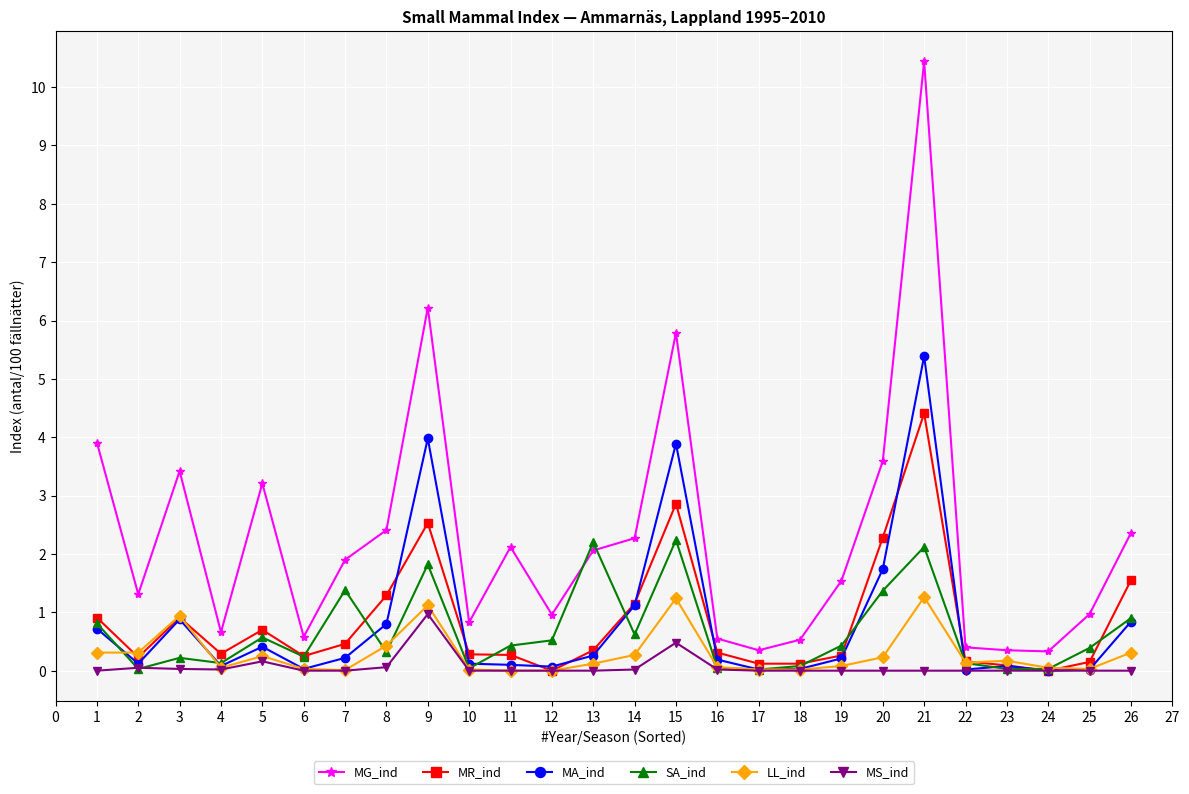

The value of MS_ind at 18 is 0.0. True or false?

True